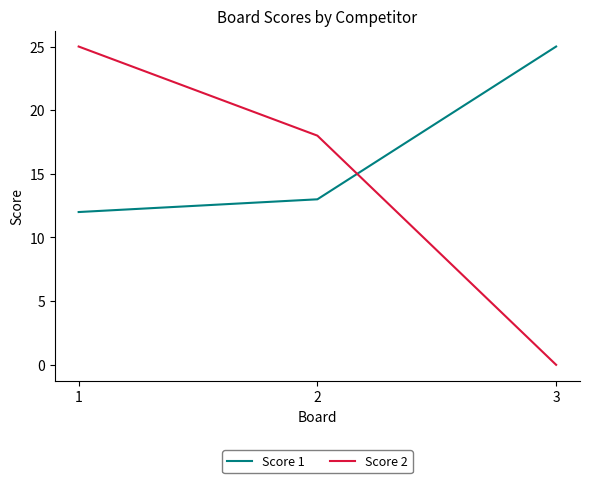

How many series are shown in this chart?

2